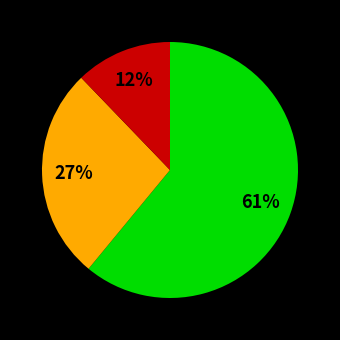

To the nearest percent, what is the average slice percentage?

33%